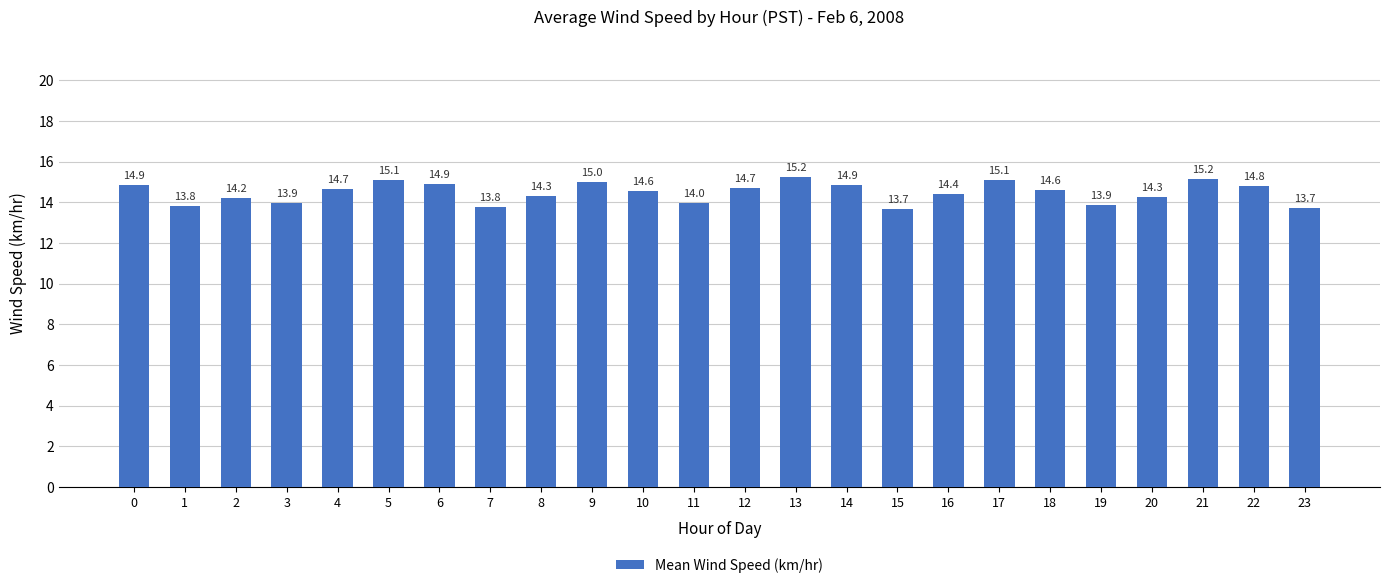

Count the number of categories in the chart.

24